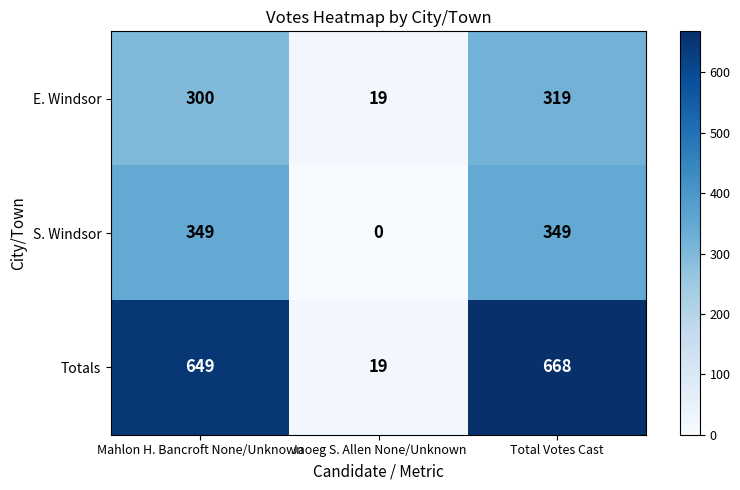

What is the difference between the maximum and minimum values in the S. Windsor series?

349